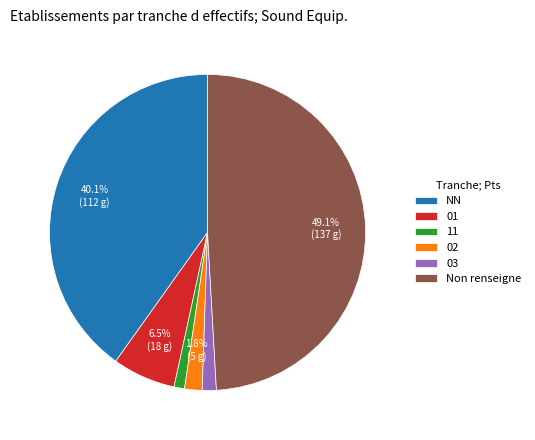

Is the sum of Non renseigne and 02 greater than half?

Yes